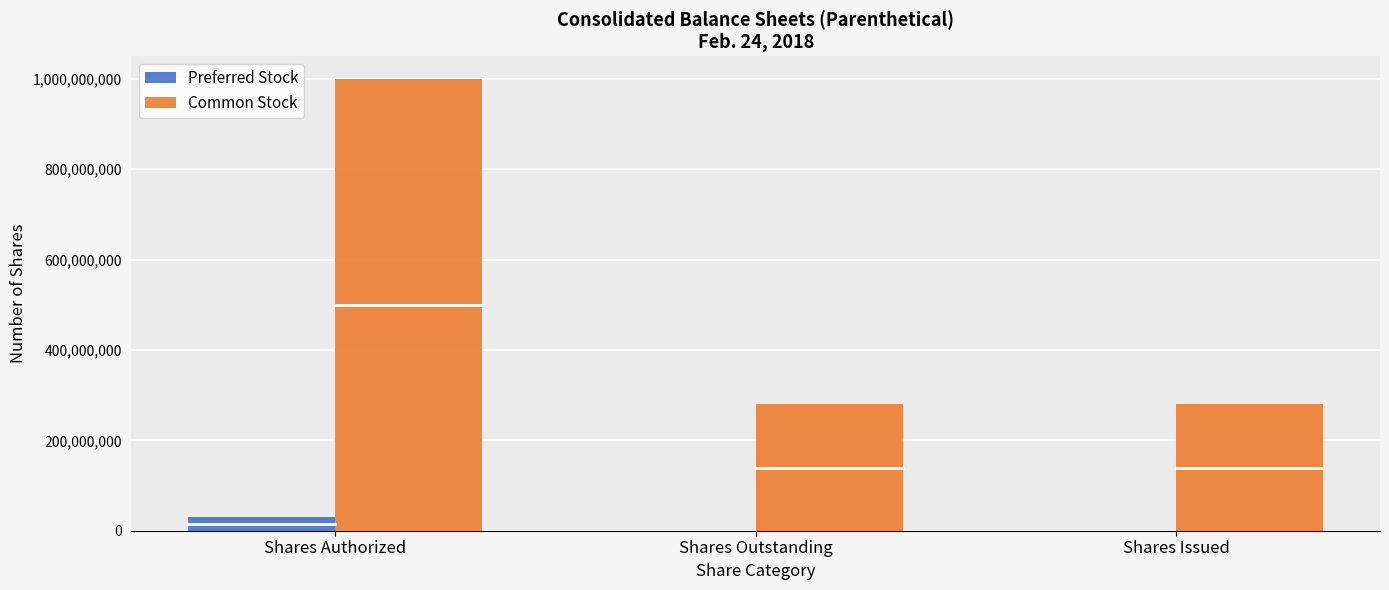

Is it true that Preferred Stock equals 30000000 at Shares Authorized?

True